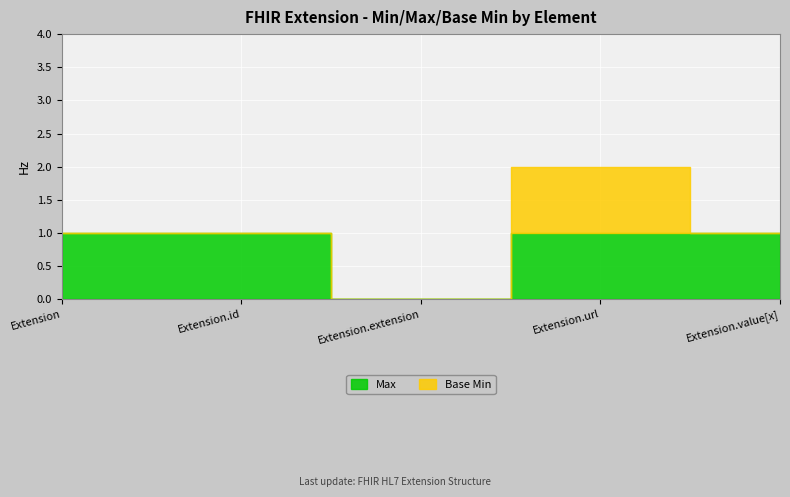

What is the label of the 5th point from the left?

Extension.value[x]